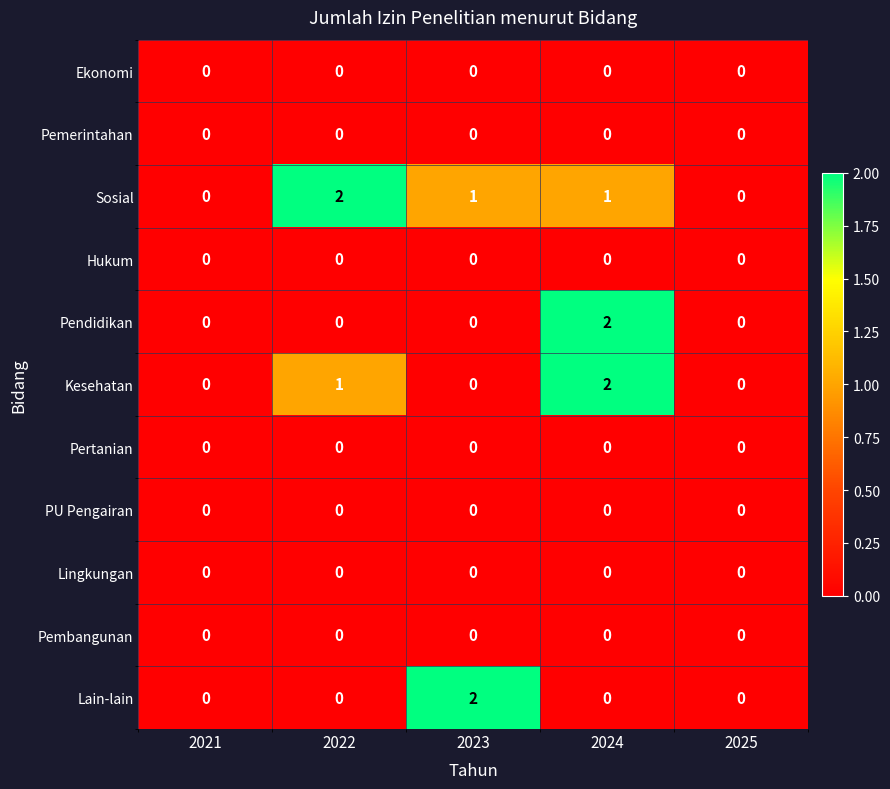

At which category is the sum across all series the highest?

2024